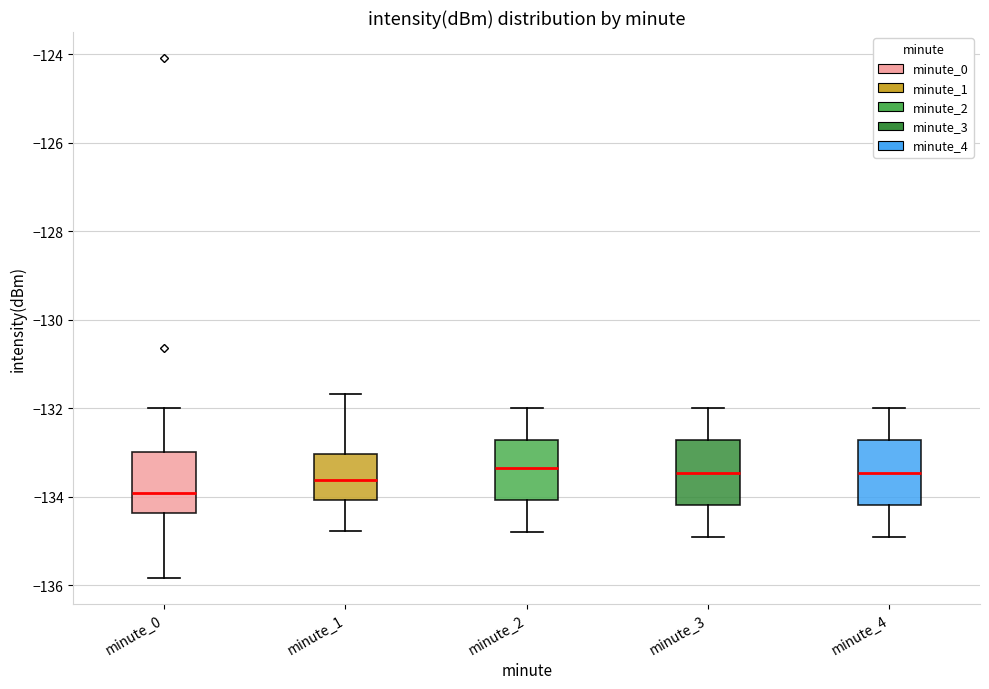

Where is the lower edge of the box for minute_2 on the y-axis? The values are not printed on the chart, so give them approximately, as read against the axis.

-134.0